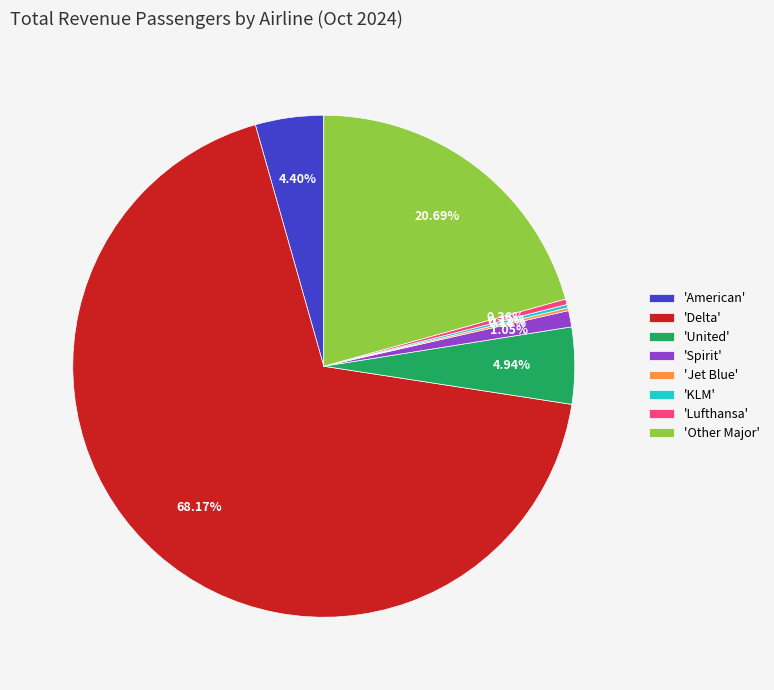

Between 'Other Major' and 'United', which is larger?

'Other Major'